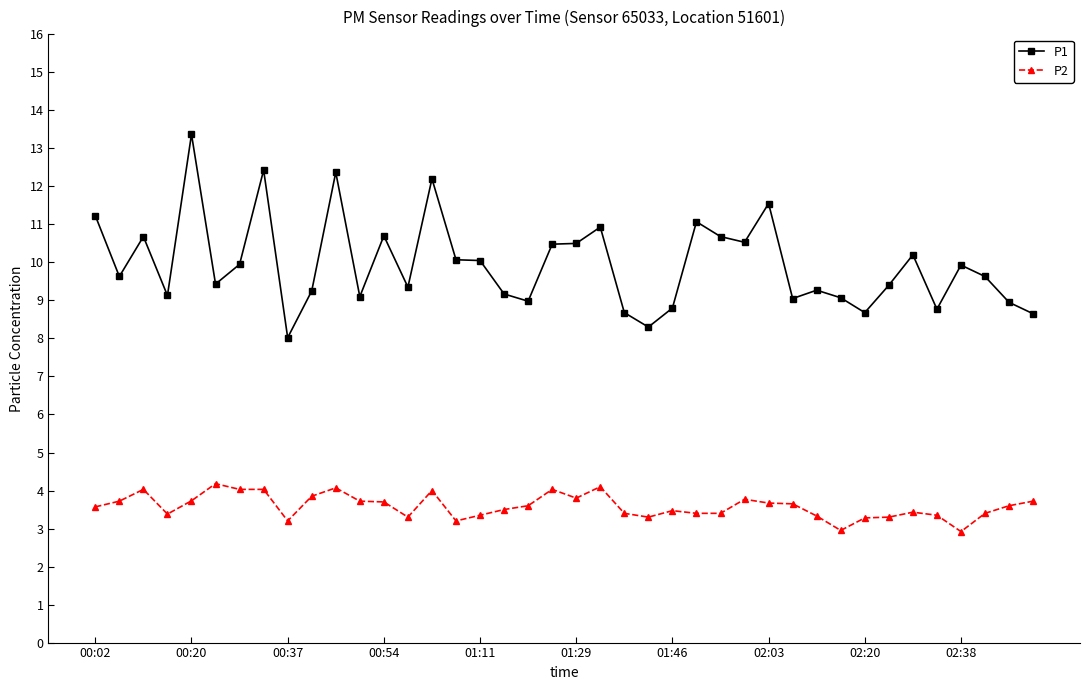

Which series has the widest spread of values?

P1